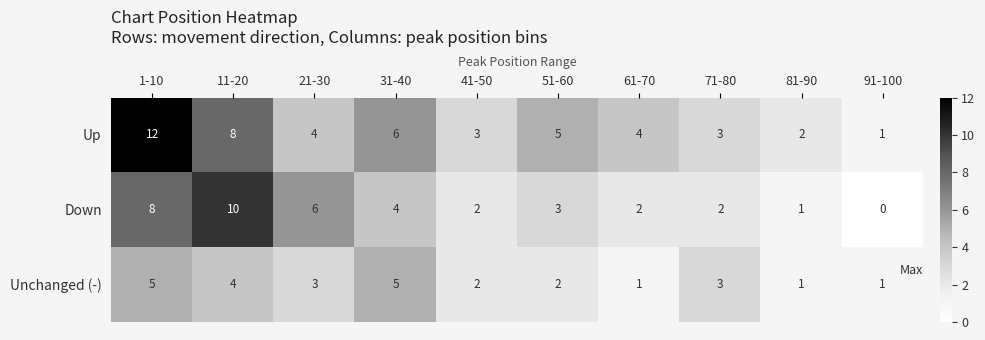

How many Down values are between 2 and 6?

6